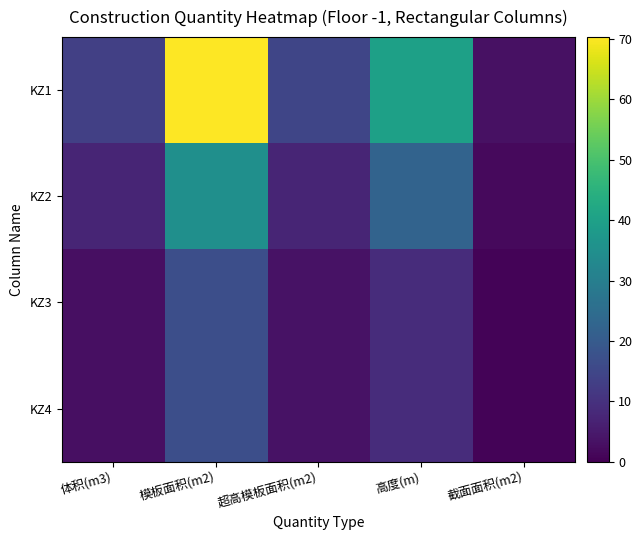

Reading left to right, extract all data points from this chart.

KZ1: 体积(m3)=13.3	模板面积(m2)=70.3	超高模板面积(m2)=14.6	高度(m)=40.0	截面面积(m2)=3.2
KZ2: 体积(m3)=7.4	模板面积(m2)=35.1	超高模板面积(m2)=7.3	高度(m)=22.2	截面面积(m2)=1.8
KZ3: 体积(m3)=2.9	模板面积(m2)=17.0	超高模板面积(m2)=3.6	高度(m)=8.9	截面面积(m2)=0.7
KZ4: 体积(m3)=2.9	模板面积(m2)=17.0	超高模板面积(m2)=3.6	高度(m)=8.9	截面面积(m2)=0.7